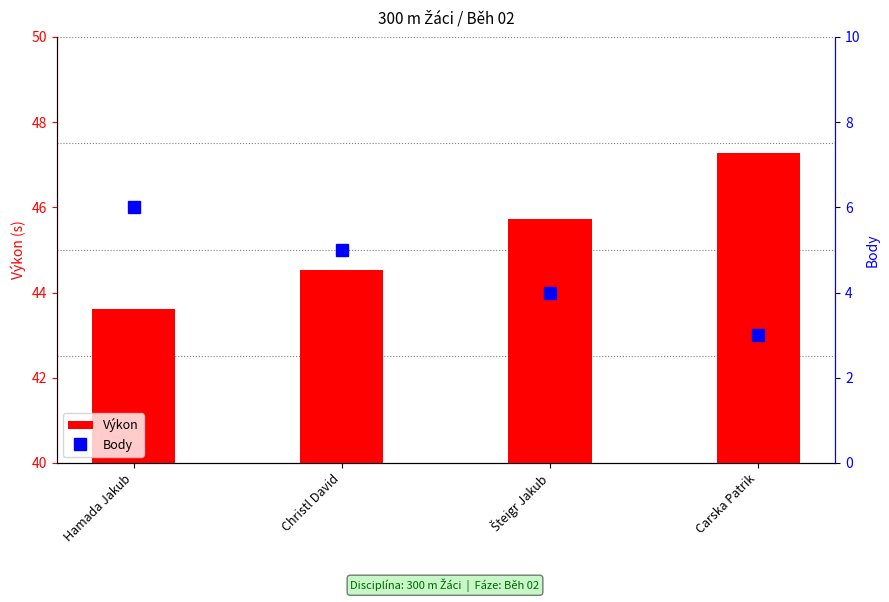

List the series in order of their overall mean, highest first.

Výkon, Body